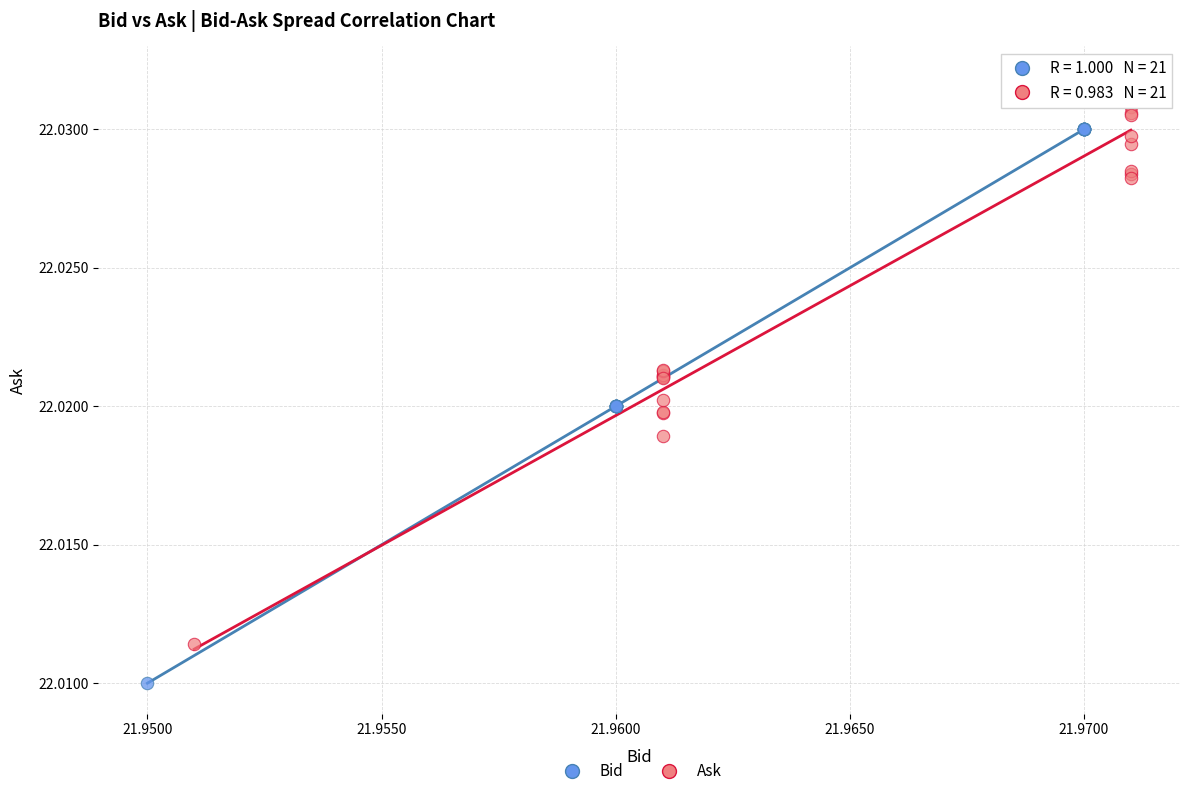

Which series reaches the minimum Y coordinate?

Bid